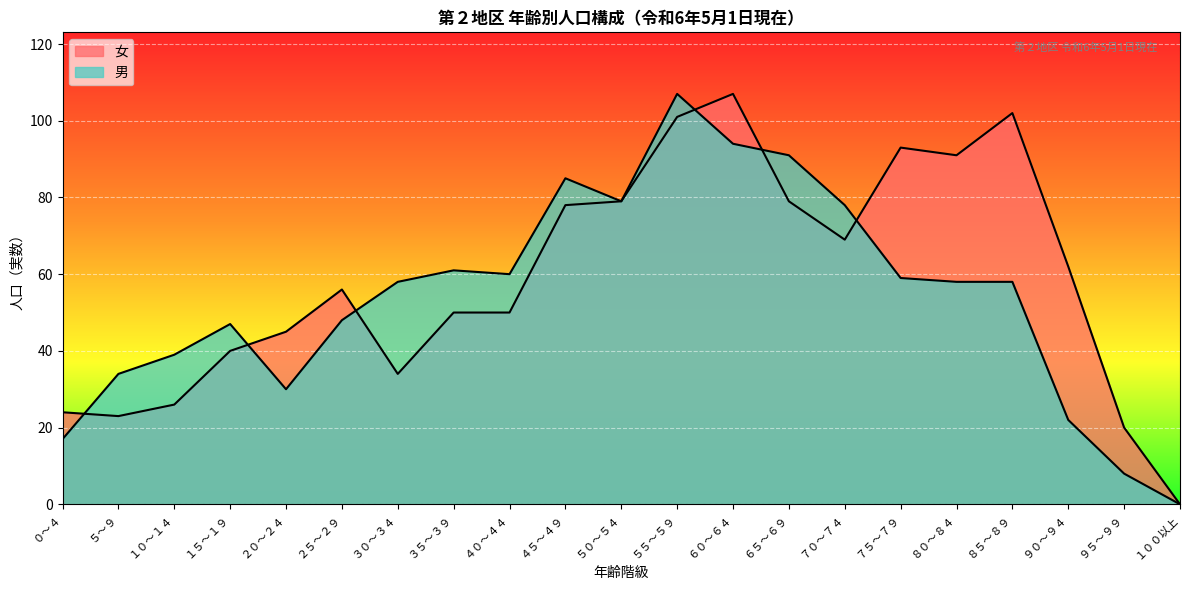

What are all the series names shown in the legend?

女, 男